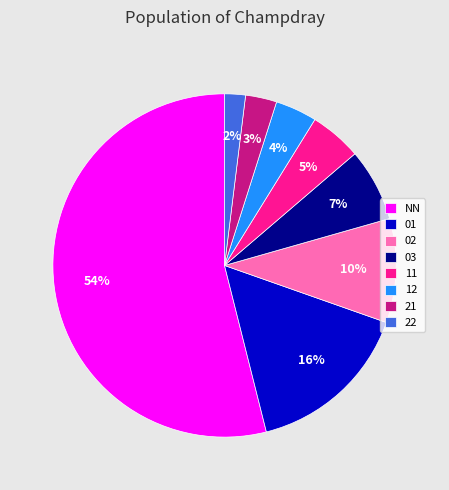

The 22 slice represents 2% of the pie. True or false?

True